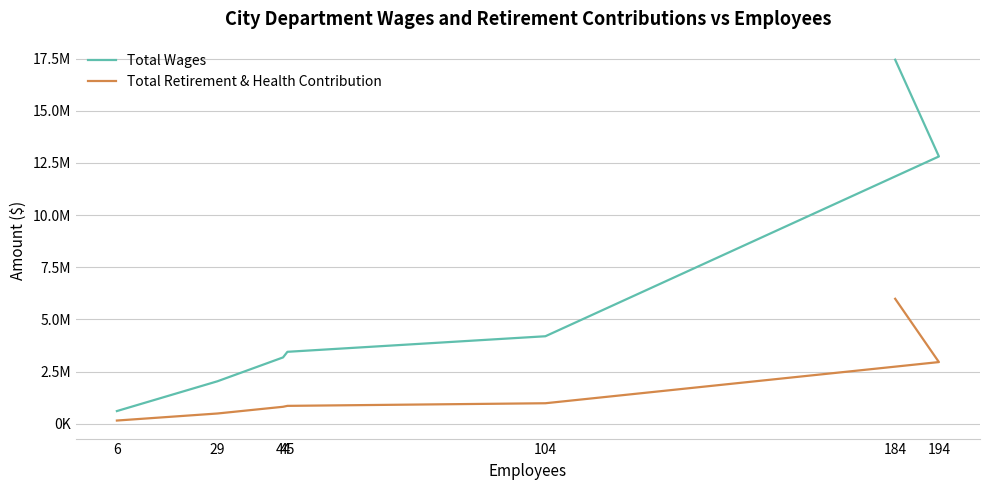

Where does the Total Wages series first go above 3445105?

104